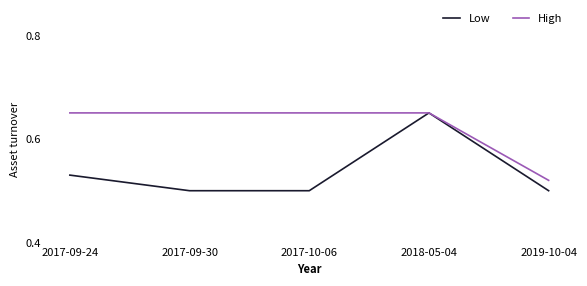

What is the total value across all series at 2019-10-04?

1.0